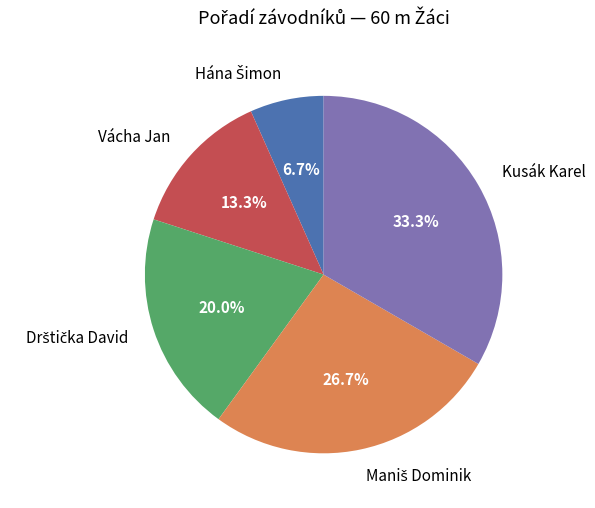

What is the largest slice in the pie chart?

Kusák Karel